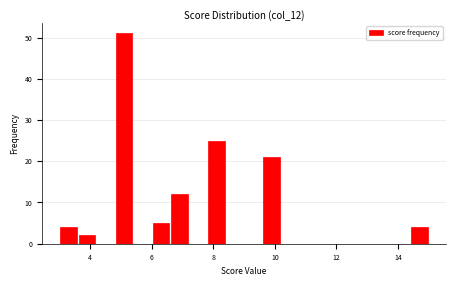

Around what value on the x-axis is the tallest bar? Give the approximate position of its centre, as read against the axis.

5.2